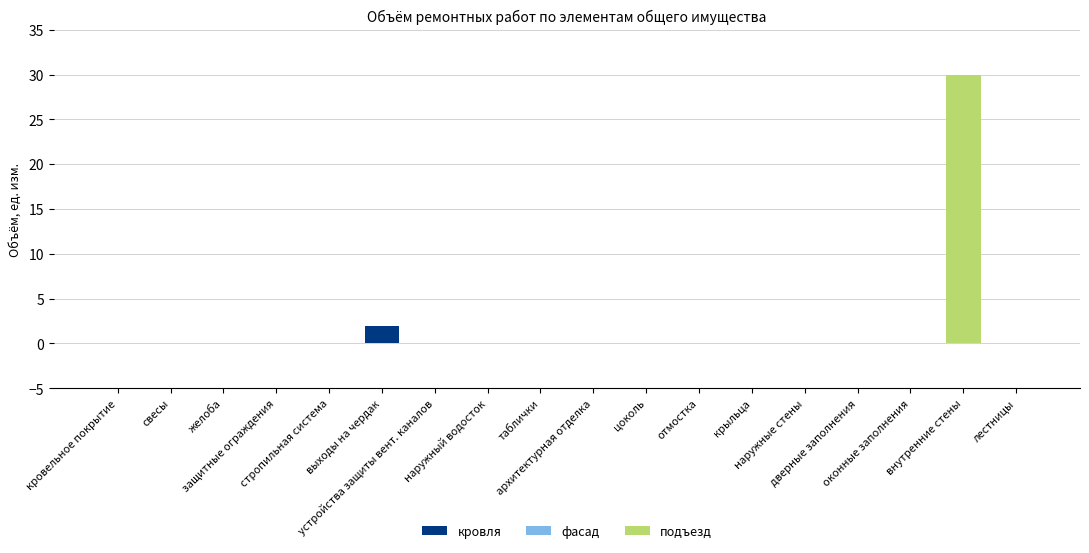

What is the sum of the кровля values at выходы на чердак and стропильная система?

2